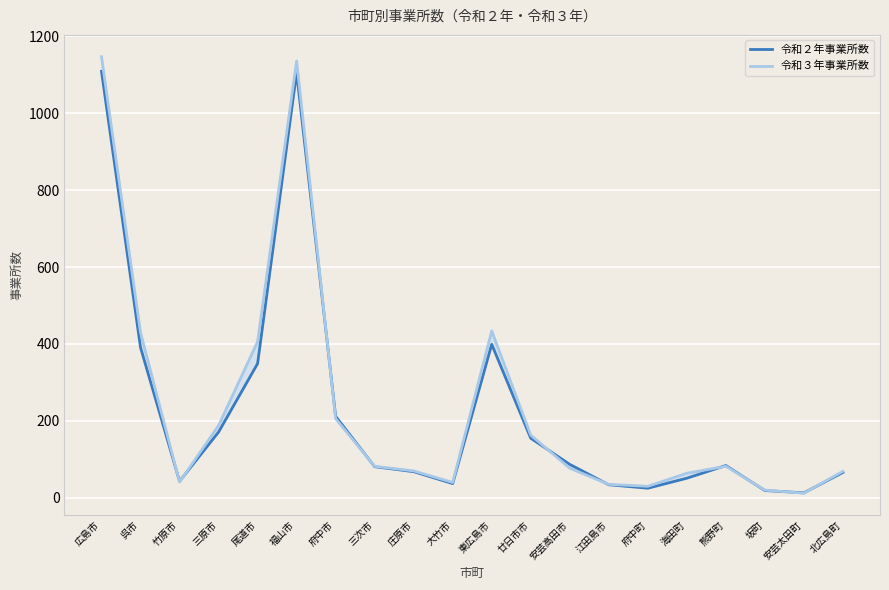

What are all the series names shown in the legend?

令和２年事業所数, 令和３年事業所数